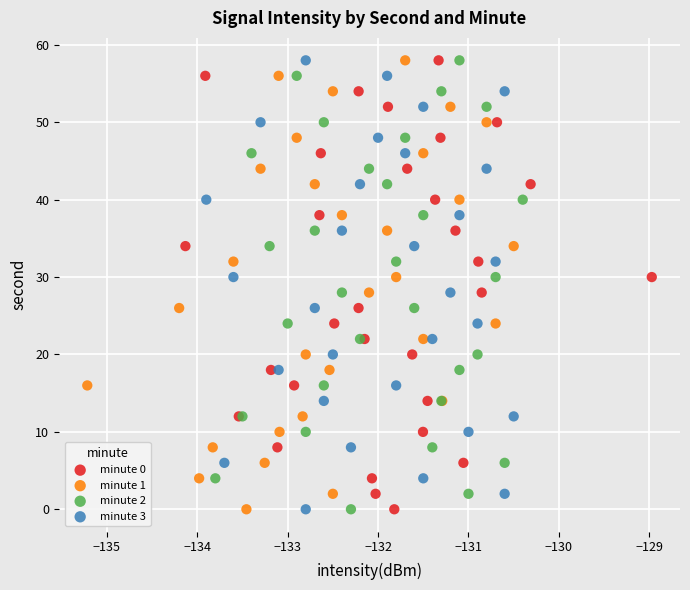

What are all the series names shown in the legend?

minute 0, minute 1, minute 2, minute 3